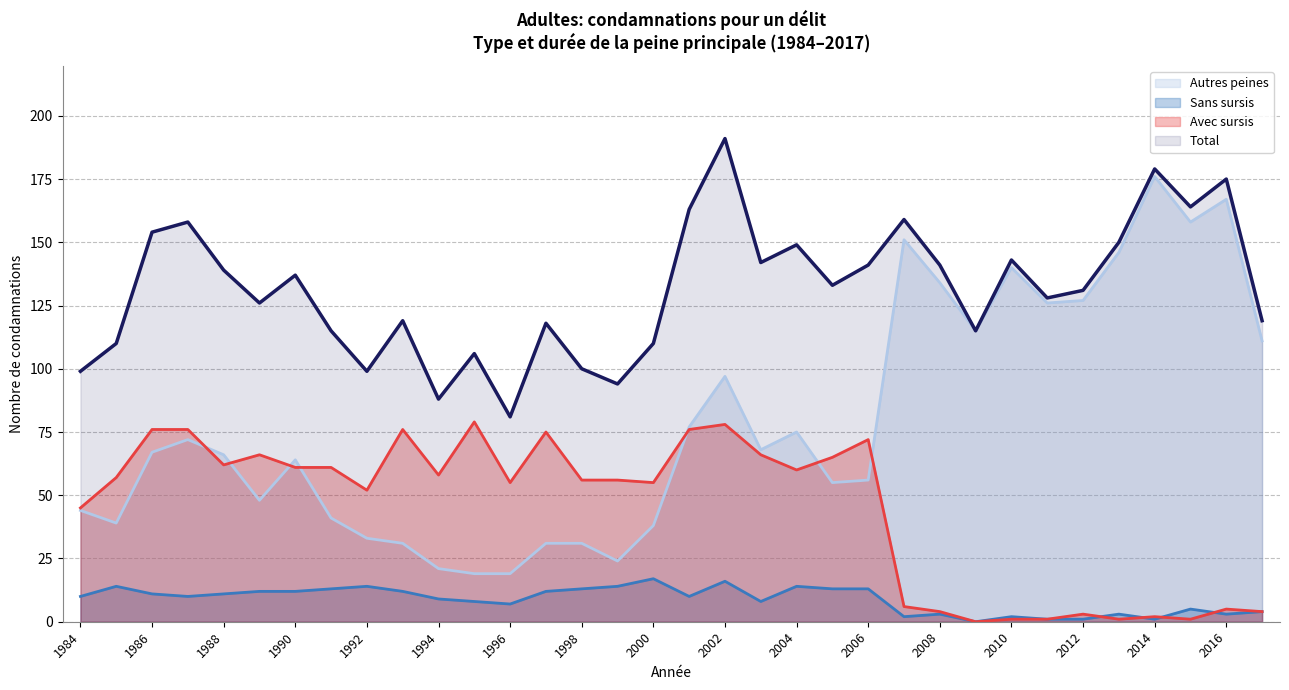

How many interior local valleys does the Avec sursis series have?

9